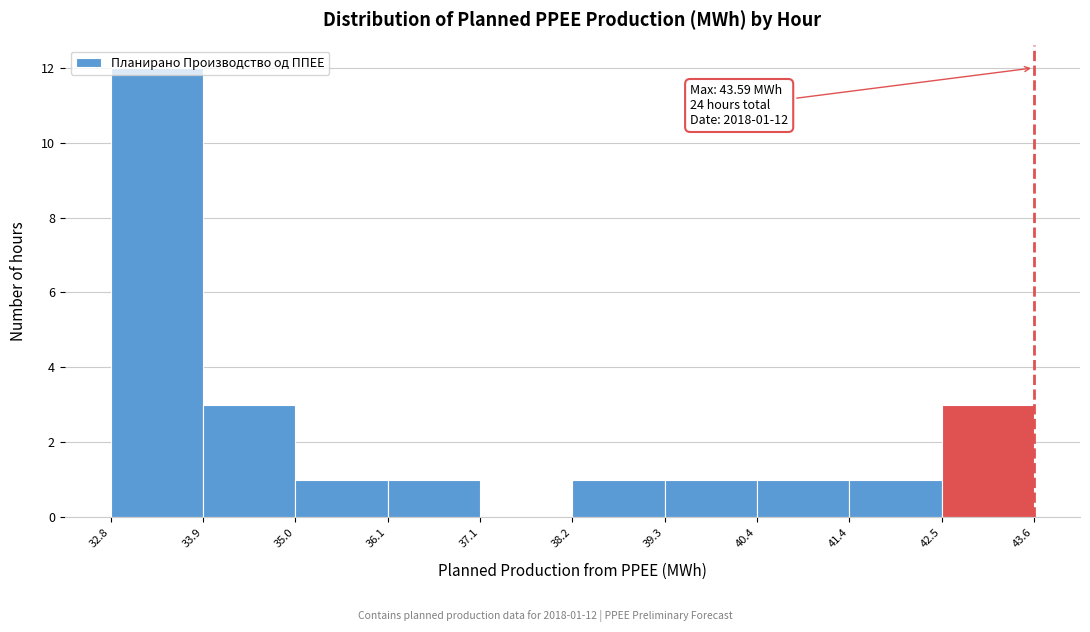

Which range on the x-axis has the tallest bar?

32.8 to 33.9